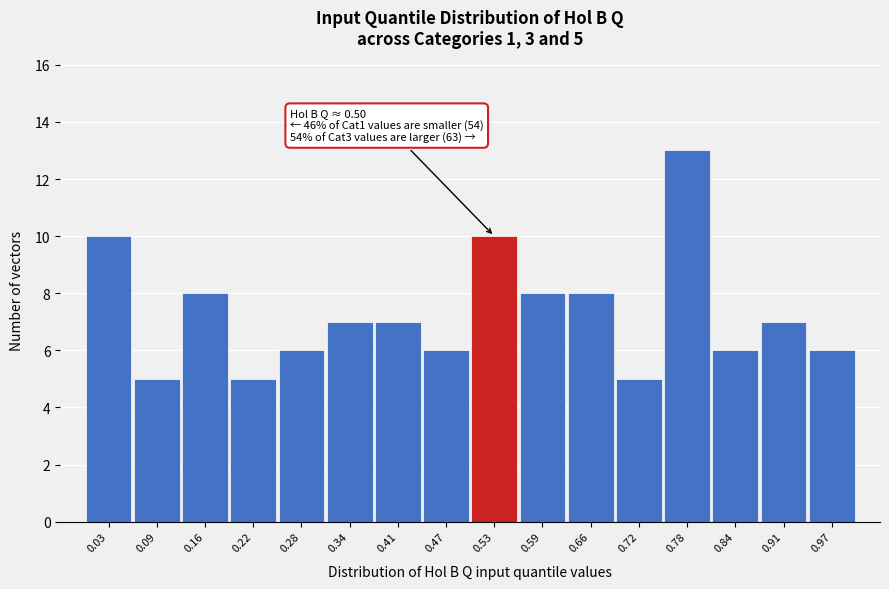

Over which range of the x-axis is the bar tallest?

0.75 to 0.81